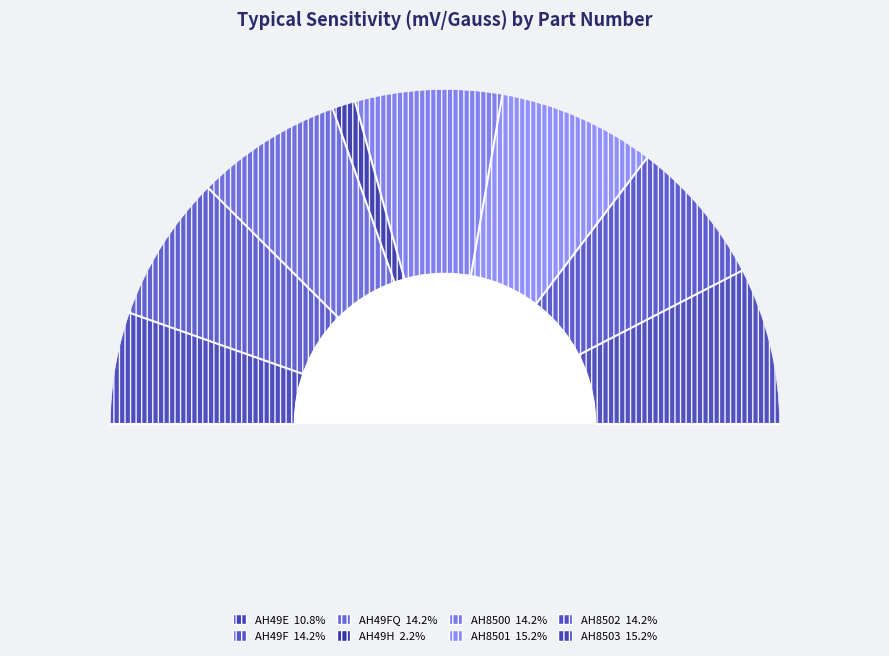

To the nearest percent, what is the combined percentage of AH49H and AH8503?

17%